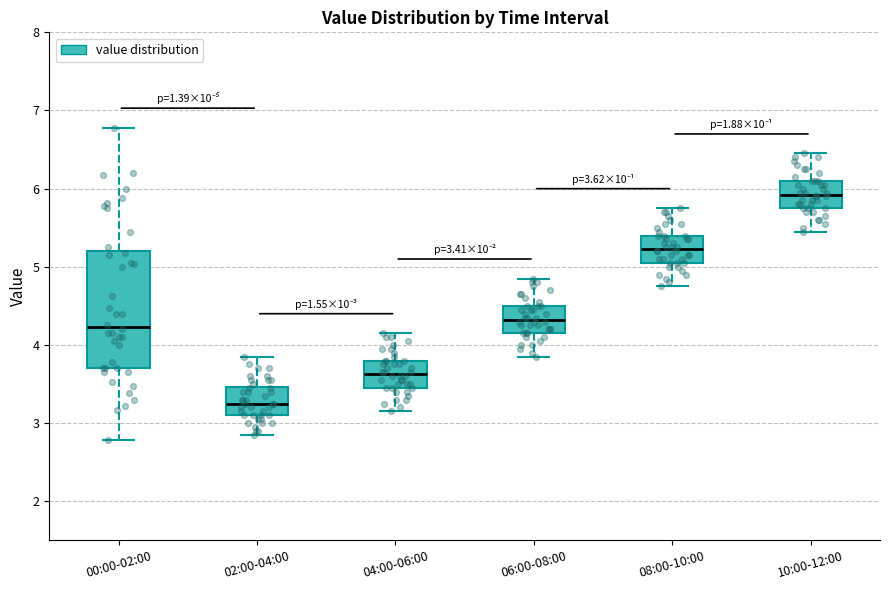

Comparing the boxes themselves (not the whiskers), which one is the tallest?

00:00-02:00